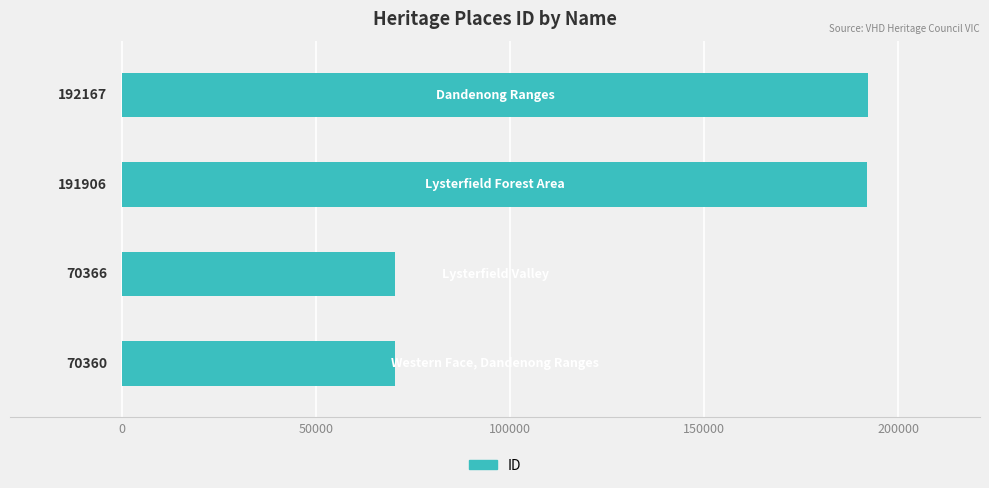

How many bars are there in total?

4